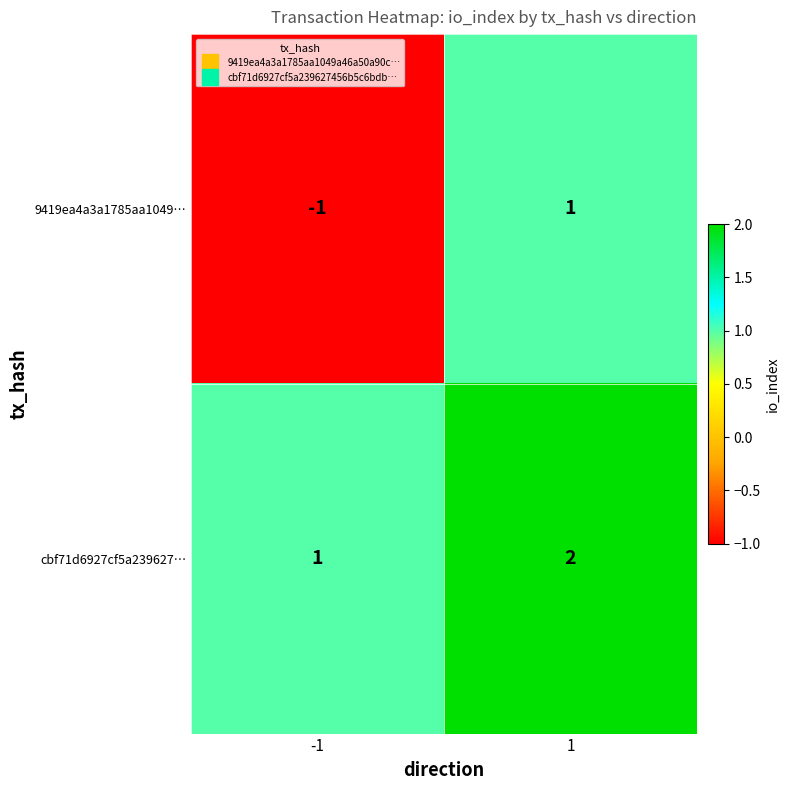

Which series has the largest total across all categories?

cbf71d6927cf5a239627…